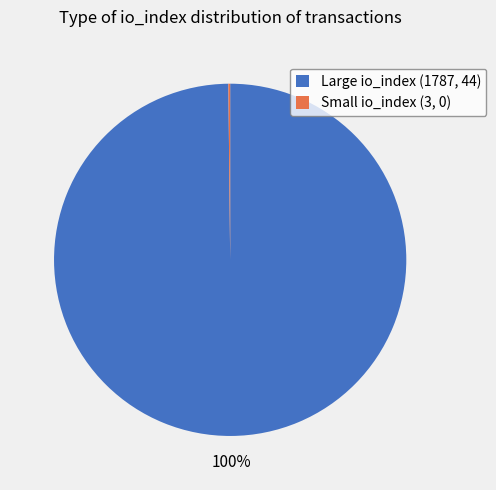

To the nearest percent, what is the difference between the largest and smallest slice percentages?

100%